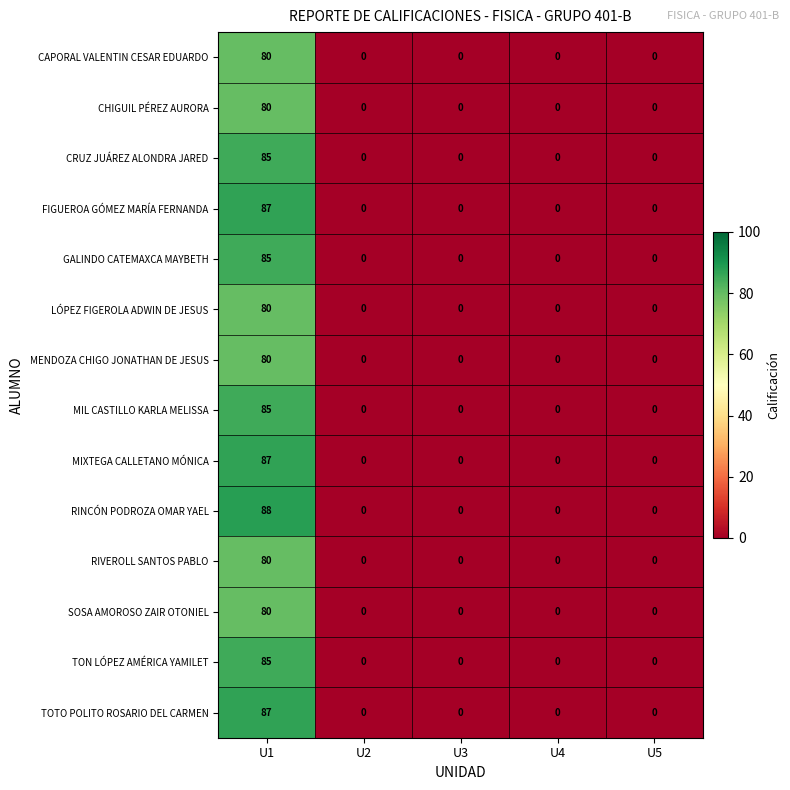

Which series has the largest total across all categories?

RINCÓN PODROZA OMAR YAEL